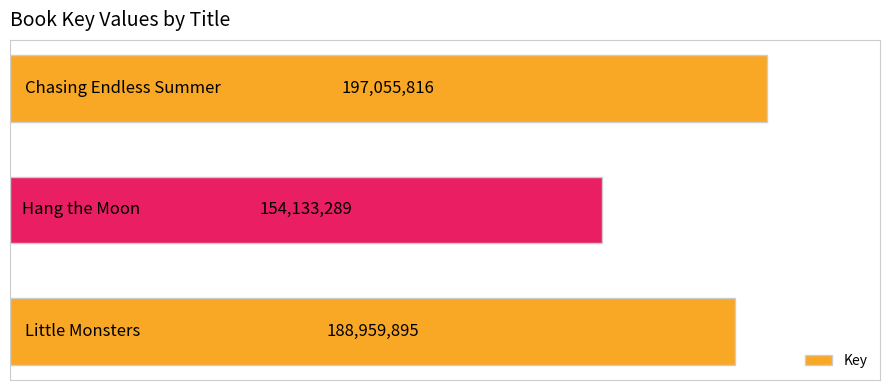

What is the greatest value displayed?

197055816